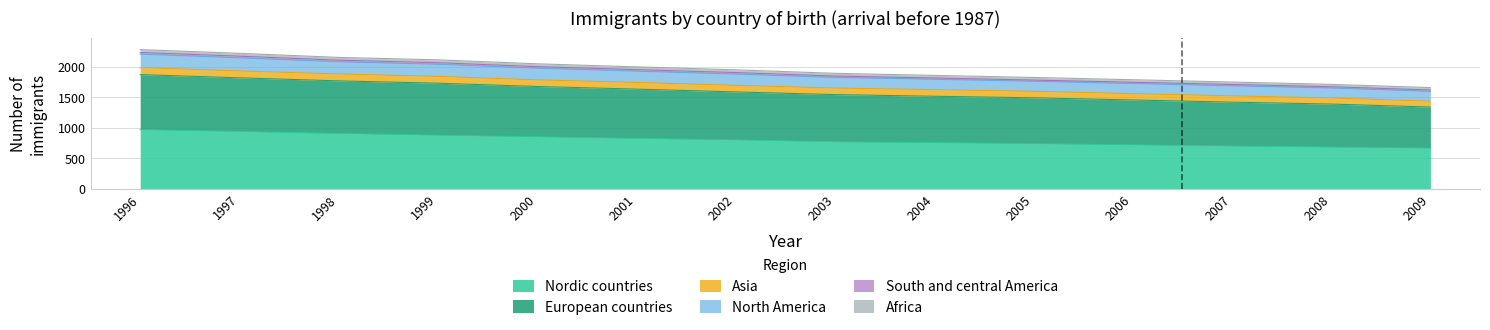

True or false: Nordic countries and North America intersect in this chart.

False